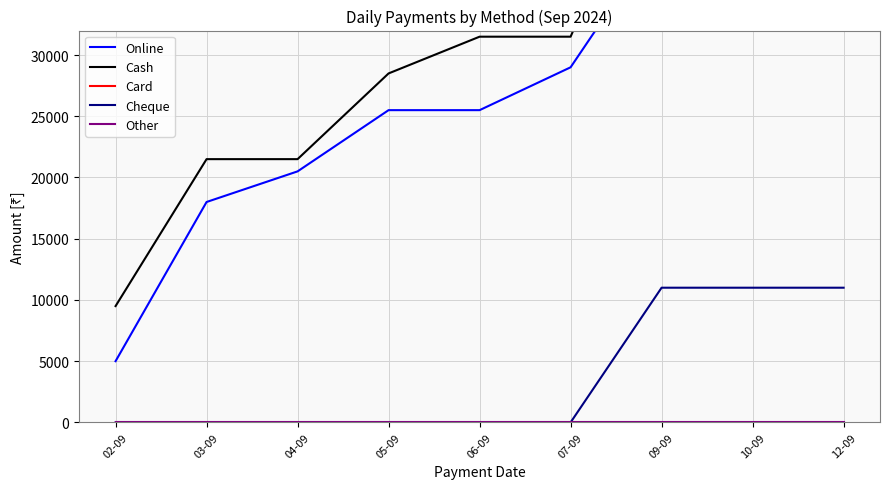

What is the average value of the Card series?

50667